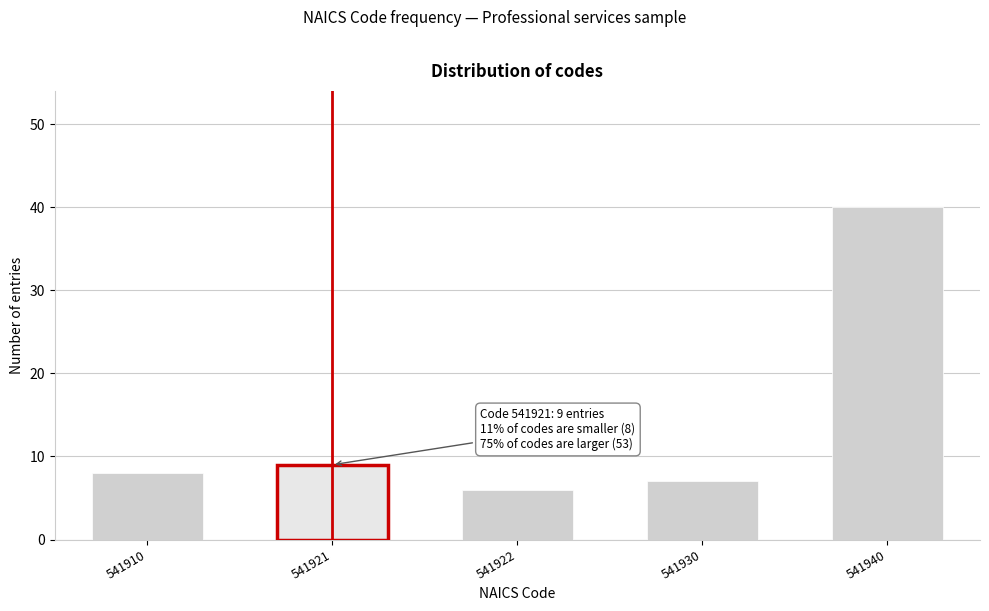

Reading left to right, transcribe all the data shown in this chart.

541910=8	541921=9	541922=6	541930=7	541940=40